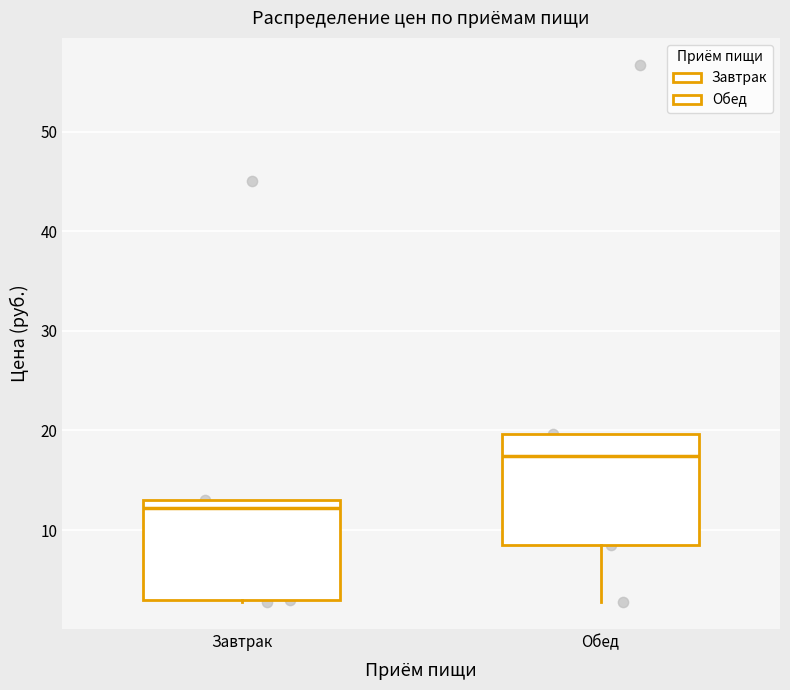

Reading left to right, read every box against the y-axis: the position of its median line, the range the box covers, and the ends of its whiskers. The values are not printed on the chart, so give them approximately, as read against the axis.

Завтрак: median 12, box 3 to 13, whiskers 3 to 13
Обед: median 17, box 8 to 20, whiskers 3 to 20